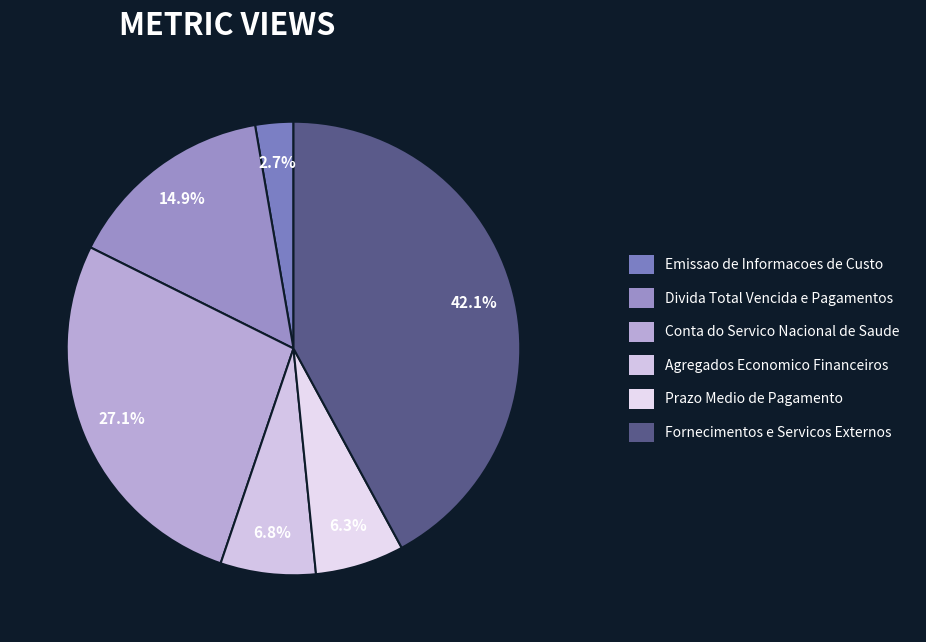

To the nearest percent, what portion does Emissao de Informacoes de Custo represent?

3%